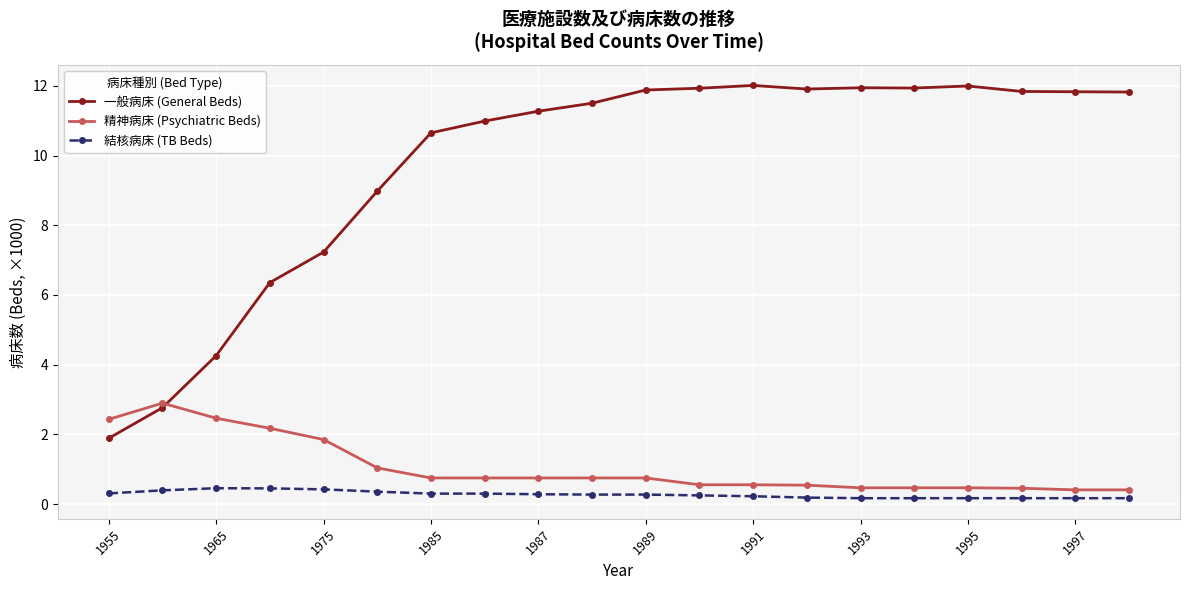

What is the lowest value of the 結核病床 (TB Beds) series?

171